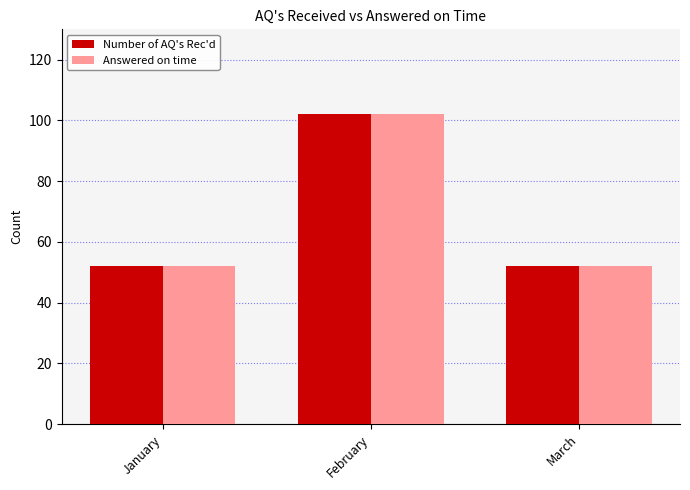

Read the Answered on time value at January.

52